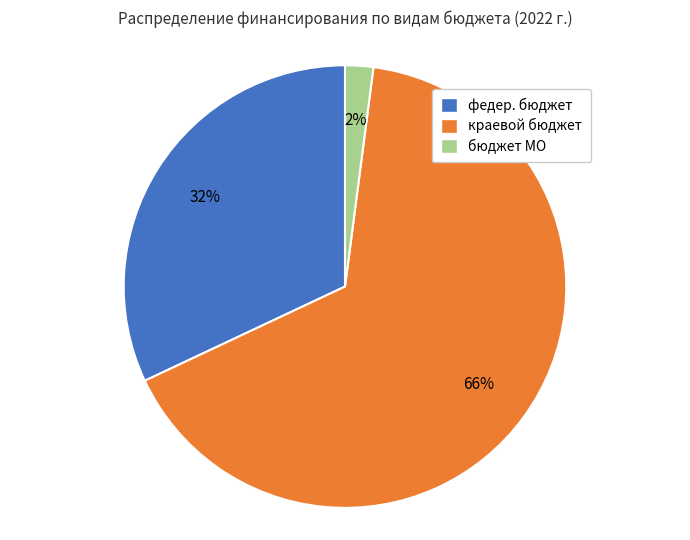

Which has a higher value, краевой бюджет or федер. бюджет?

краевой бюджет